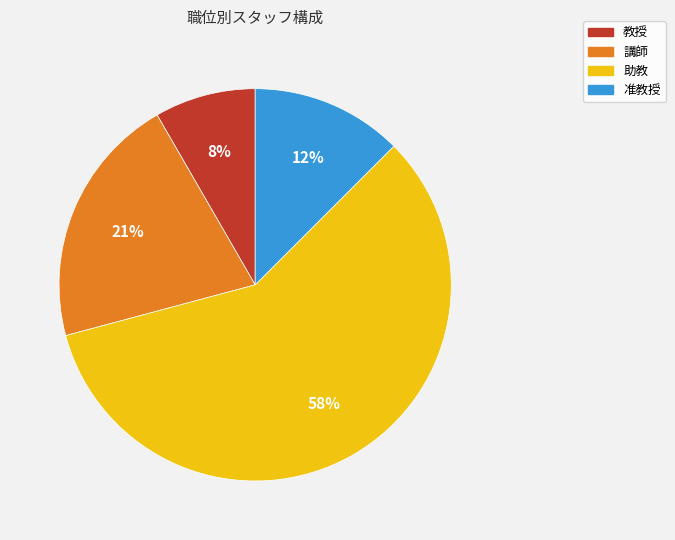

Is there any slice that represents more than half of the pie?

Yes